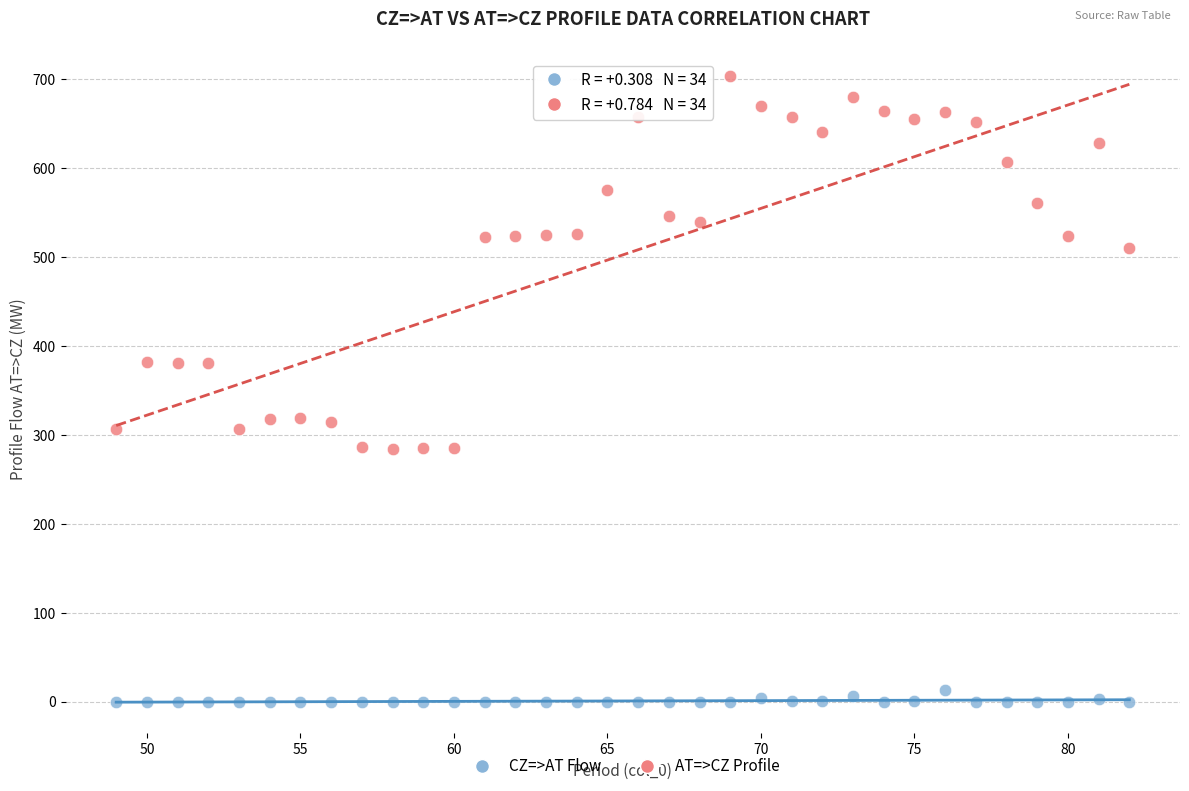

Which series reaches the minimum Y coordinate?

CZ=>AT Flow